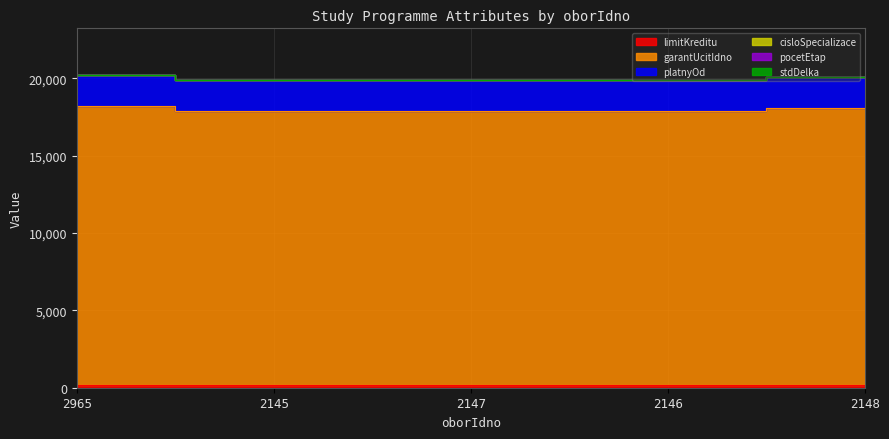

Reading right to left, what are all the values shown in this chart?

limitKreditu: 2148=180	2146=180	2147=180	2145=180	2965=180
garantUcitIdno: 2148=17920	2146=17690	2147=17688	2145=17684	2965=18002
platnyOd: 2148=2002	2146=2002	2147=2002	2145=2002	2965=2007
cisloSpecializace: 2148=0	2146=0	2147=0	2145=0	2965=0
pocetEtap: 2148=1	2146=1	2147=1	2145=1	2965=1
stdDelka: 2148=3	2146=3	2147=3	2145=3	2965=3